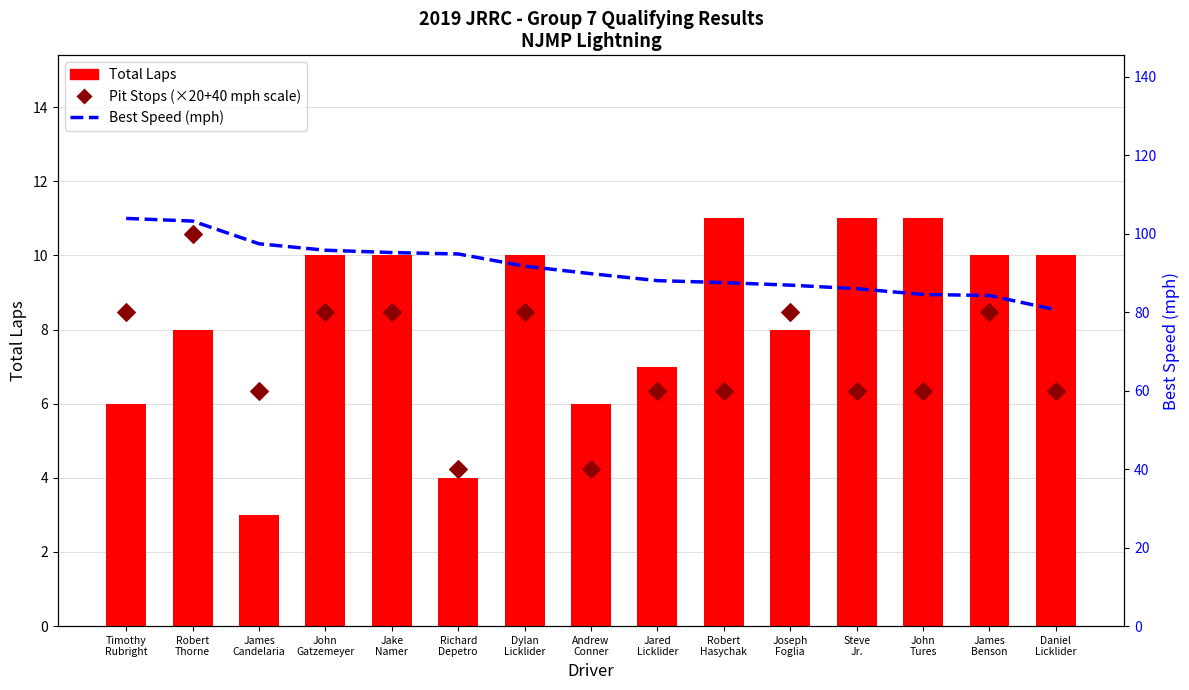

Which series has the largest total across all categories?

Best Speed (mph)